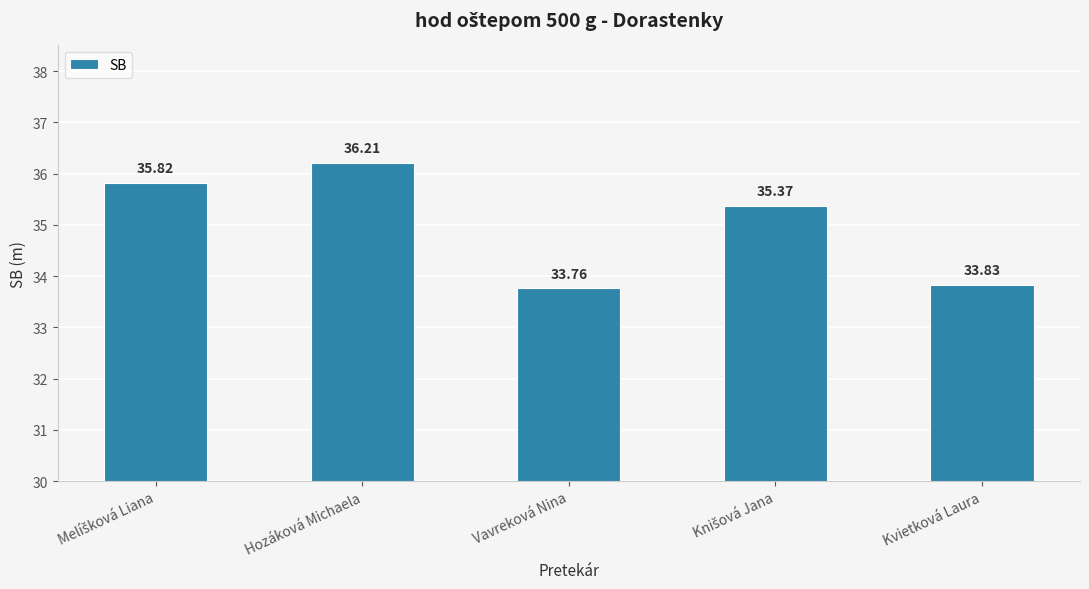

What is the label of the 3rd bar from the left?

Vavreková Nina